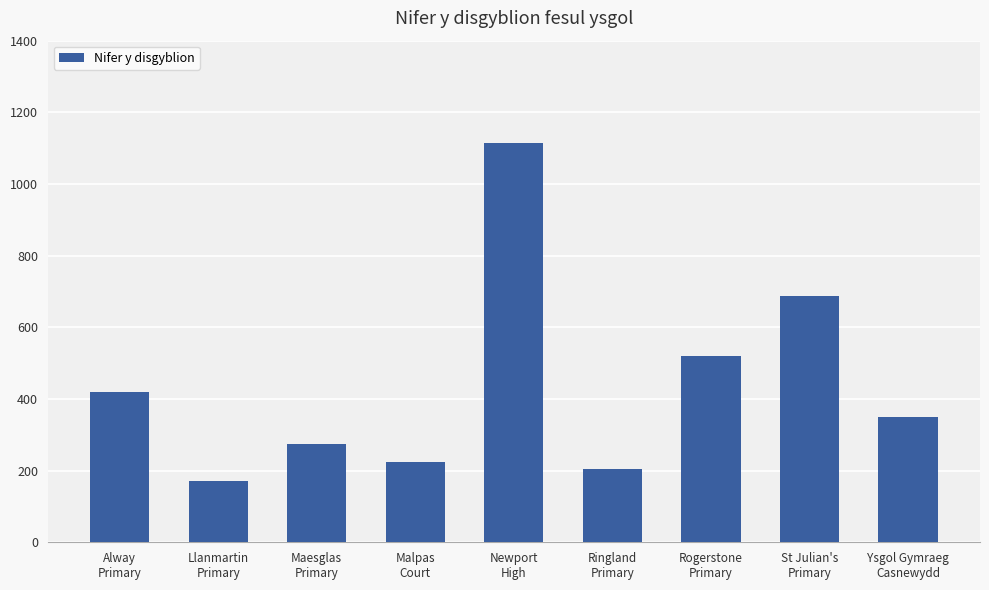

List the labels in order of value, smallest first.

Llanmartin
Primary, Ringland
Primary, Malpas
Court, Maesglas
Primary, Ysgol Gymraeg
Casnewydd, Alway
Primary, Rogerstone
Primary, St Julian's
Primary, Newport
High